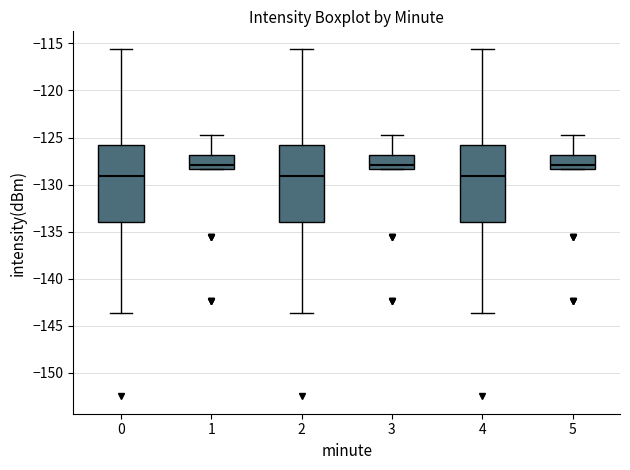

Reading left to right, read every box against the y-axis: the position of its median line, the range the box covers, and the ends of its whiskers. The values are not printed on the chart, so give them approximately, as read against the axis.

0: median -129.0, box -134.0 to -126.0, whiskers -143.5 to -115.5
1: median -128.0, box -128.5 to -127.0, whiskers -128.5 to -125.0
2: median -129.0, box -134.0 to -126.0, whiskers -143.5 to -115.5
3: median -128.0, box -128.5 to -127.0, whiskers -128.5 to -125.0
4: median -129.0, box -134.0 to -126.0, whiskers -143.5 to -115.5
5: median -128.0, box -128.5 to -127.0, whiskers -128.5 to -125.0